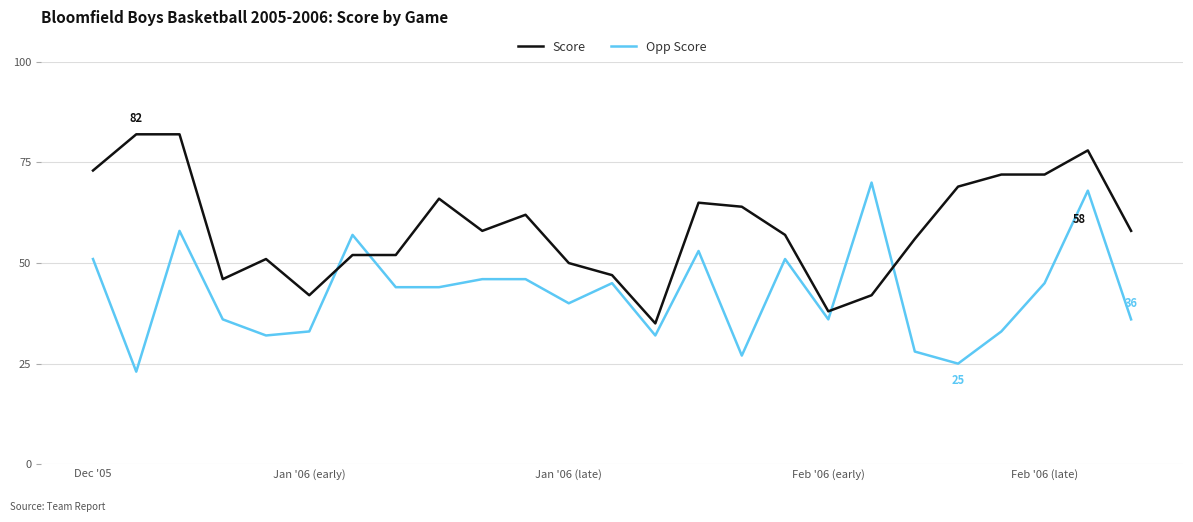

How many series are shown in this chart?

2